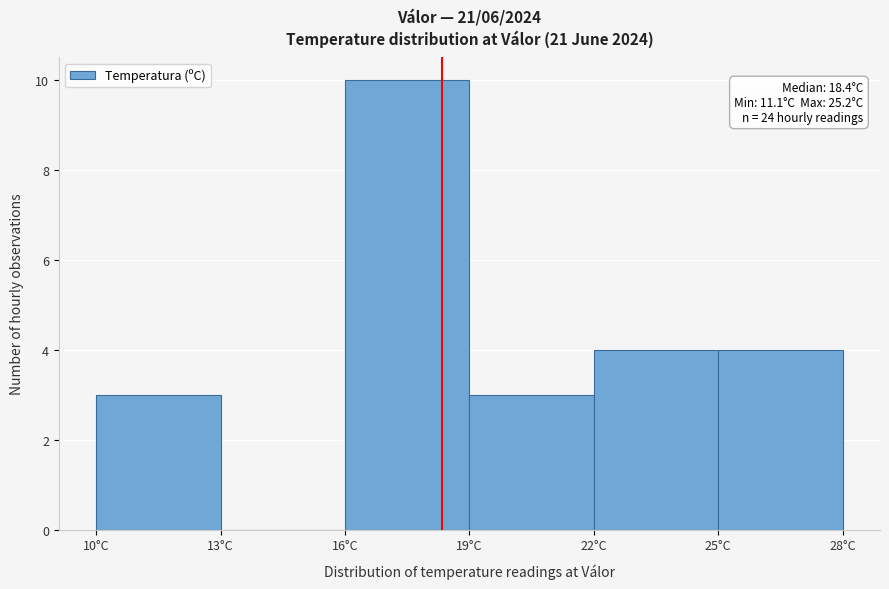

Over which range of the x-axis is the bar tallest?

16 to 19